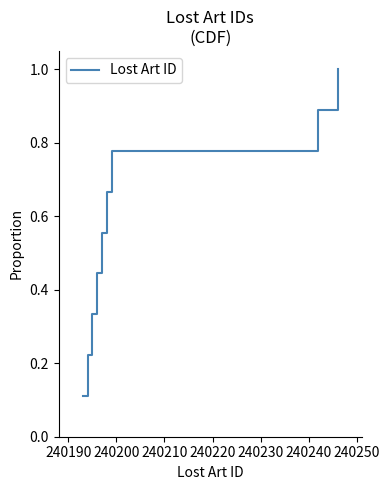

What is the maximum value shown in the chart?

1.0